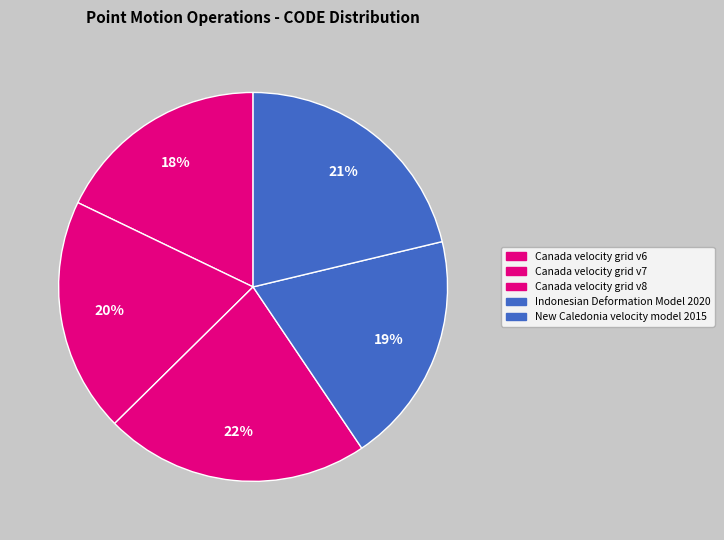

Which slice is the smallest?

Canada velocity grid v6